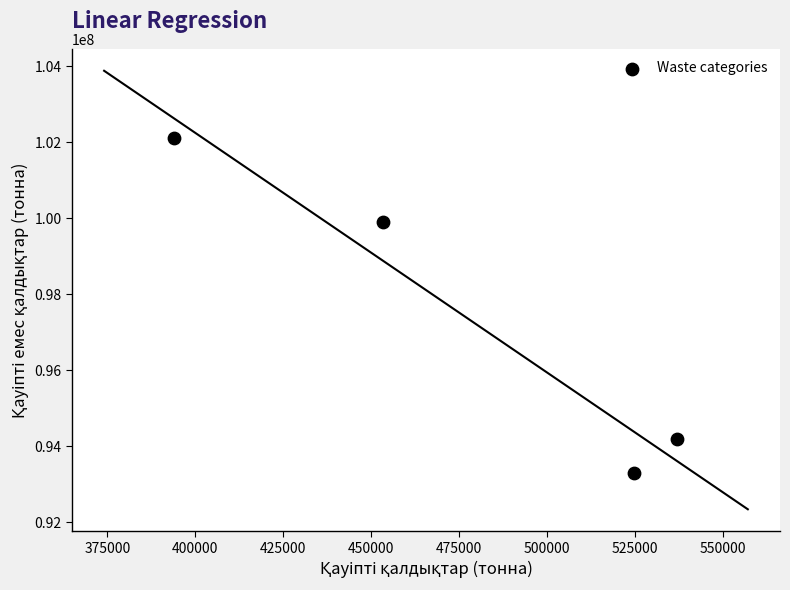

What is the range of Y values (max minus min)?

8837273